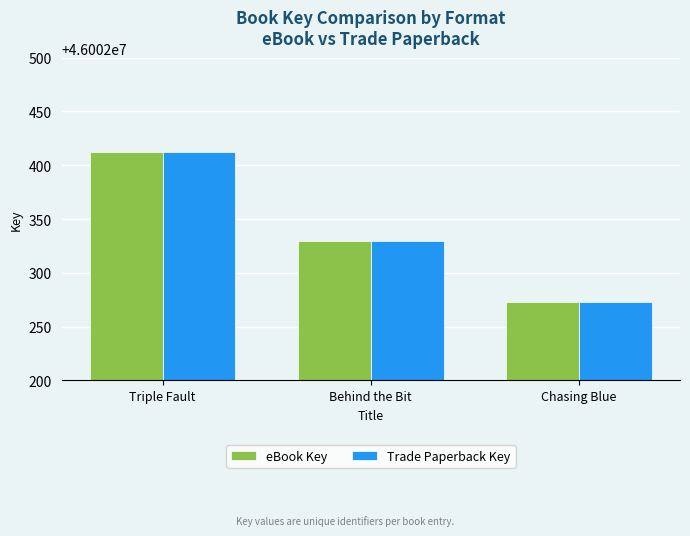

What position from the right is Chasing Blue?

1